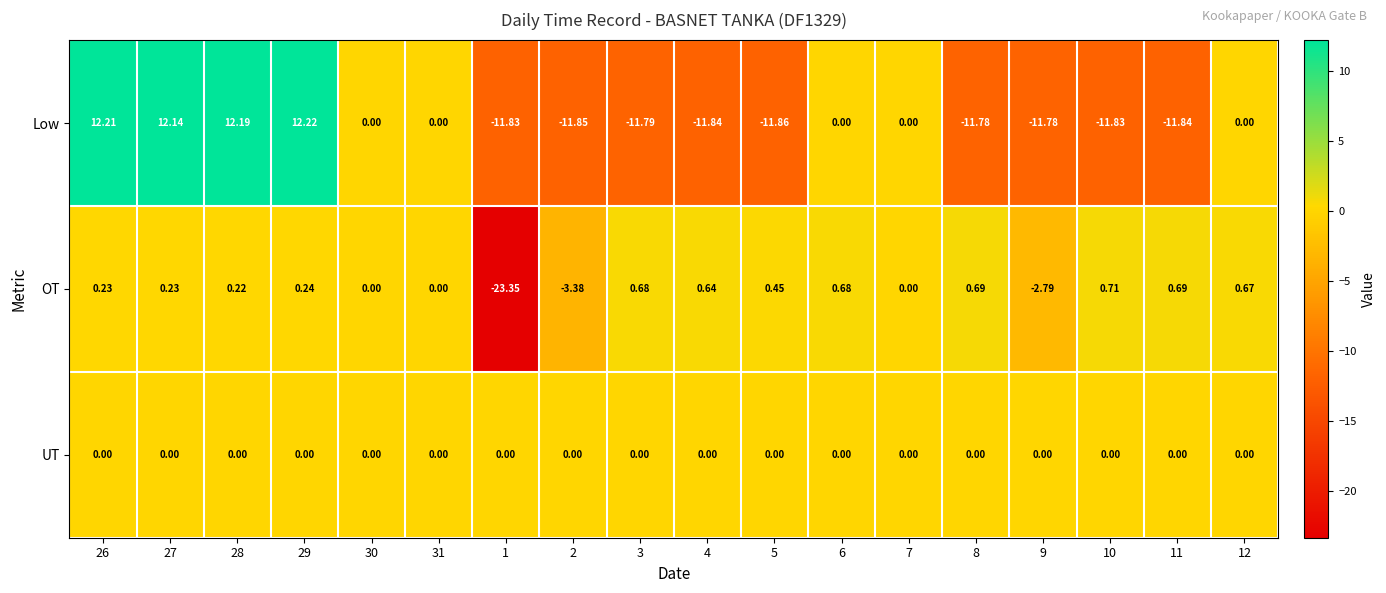

Which series has the widest spread of values?

Low